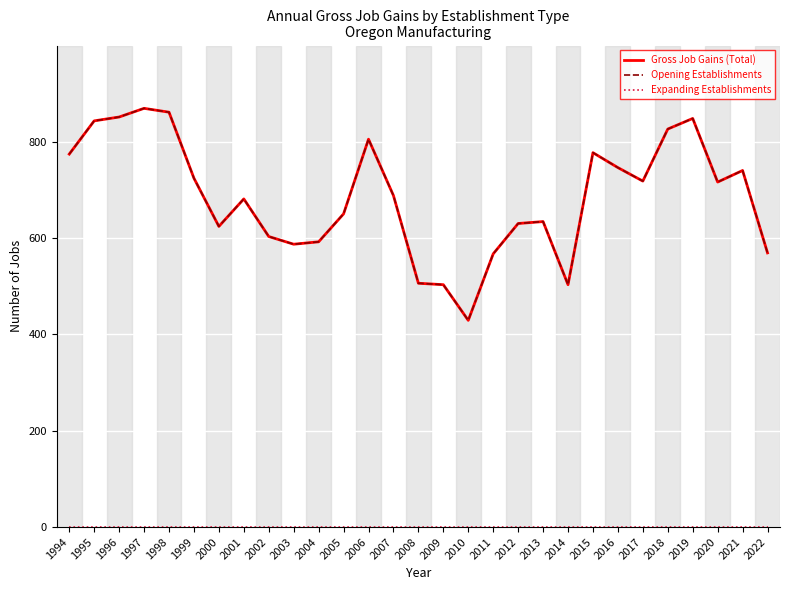

True or false: Expanding Establishments and Opening Establishments intersect in this chart.

False